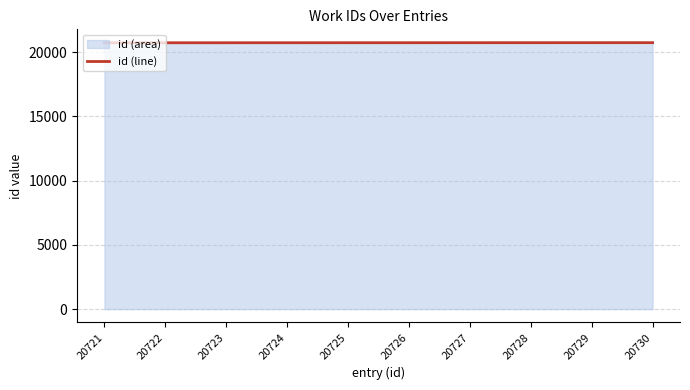

What is the difference between the second highest and second lowest values?

7